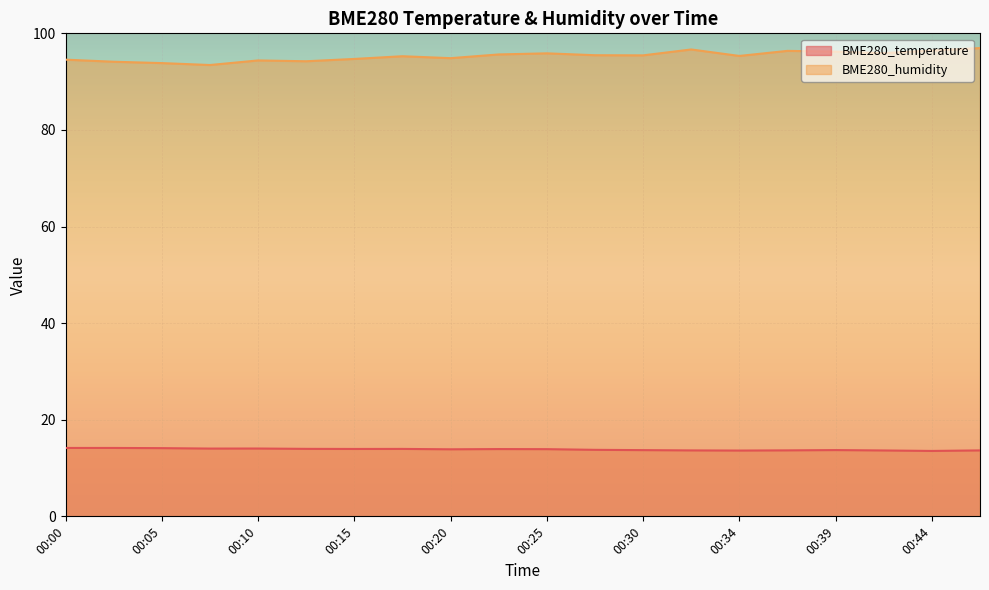

True or false: BME280_humidity and BME280_temperature cross at least once.

False